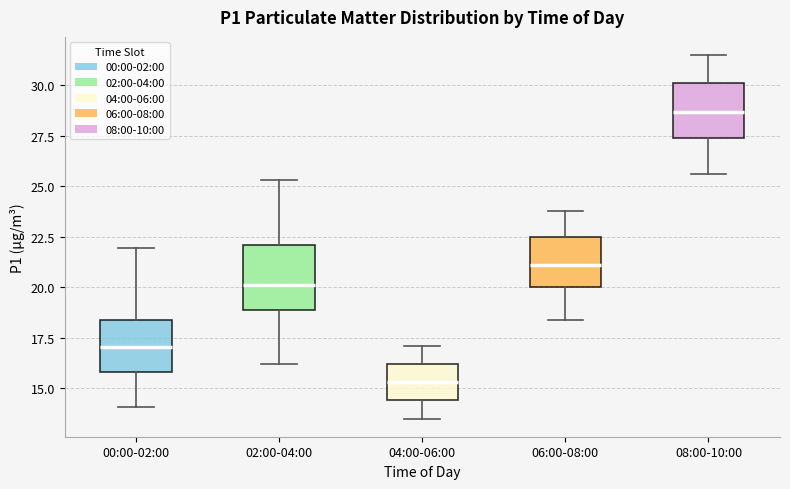

Reading left to right, transcribe this box plot: for each box, give where its median line is, the range the box spans, and where its two whiskers end, as read against the y-axis. The values are not printed on the chart, so give them approximately, as read against the axis.

00:00-02:00: median 17.0, box 16.0 to 18.5, whiskers 14.0 to 22.0
02:00-04:00: median 20.0, box 19.0 to 22.0, whiskers 16.0 to 25.5
04:00-06:00: median 15.5, box 14.5 to 16.0, whiskers 13.5 to 17.0
06:00-08:00: median 21.0, box 20.0 to 22.5, whiskers 18.5 to 24.0
08:00-10:00: median 28.5, box 27.5 to 30.0, whiskers 25.5 to 31.5